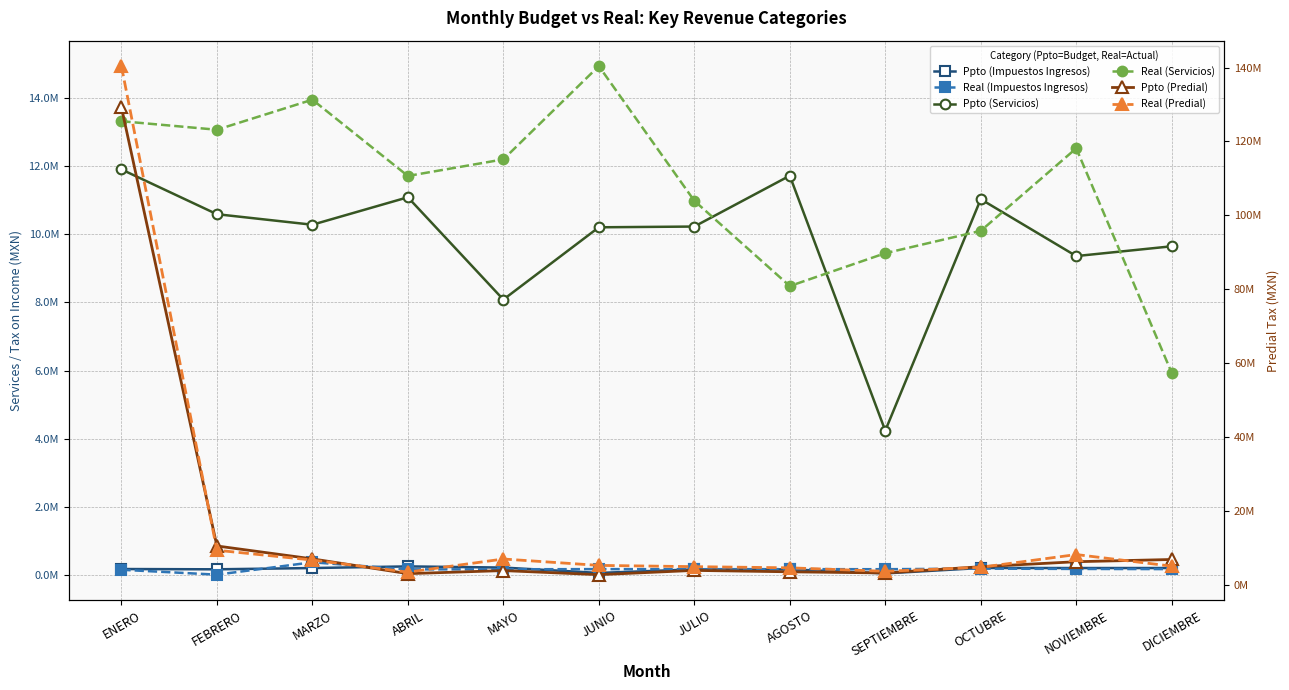

What is the label of the 3rd point from the left?

MARZO